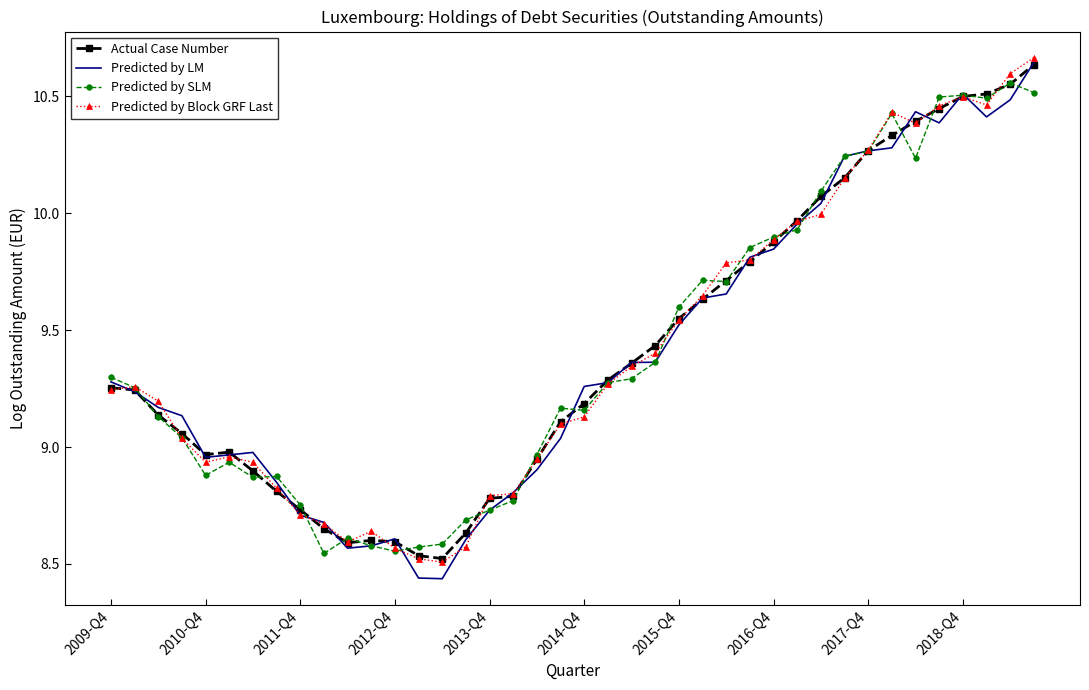

Which series has the widest spread of values?

Predicted by LM